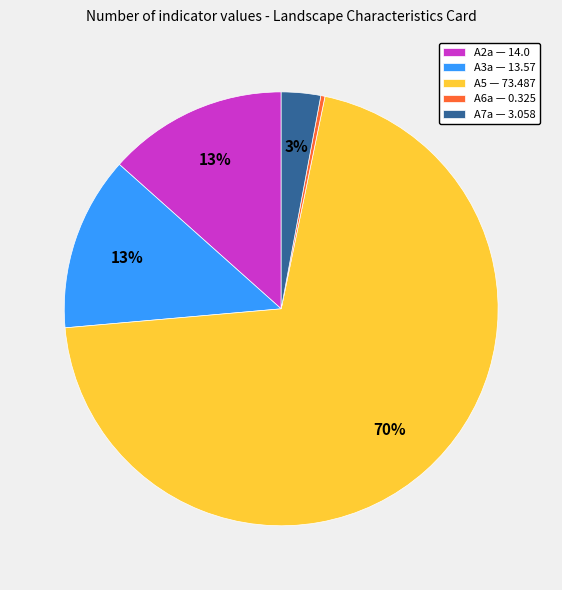

Is it true that A6a is 0% of the pie?

True